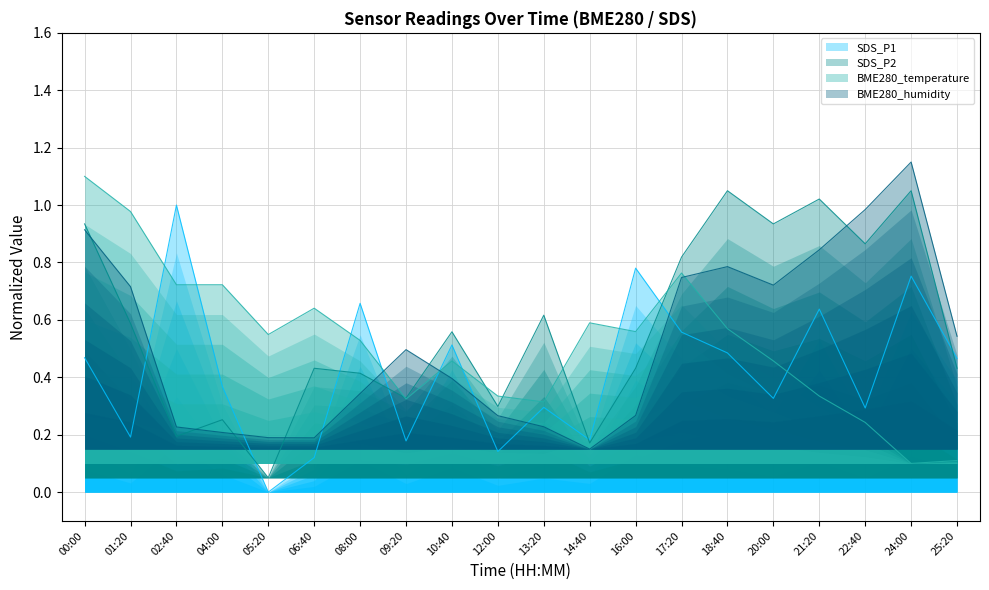

What position from the right is 25:20?

1